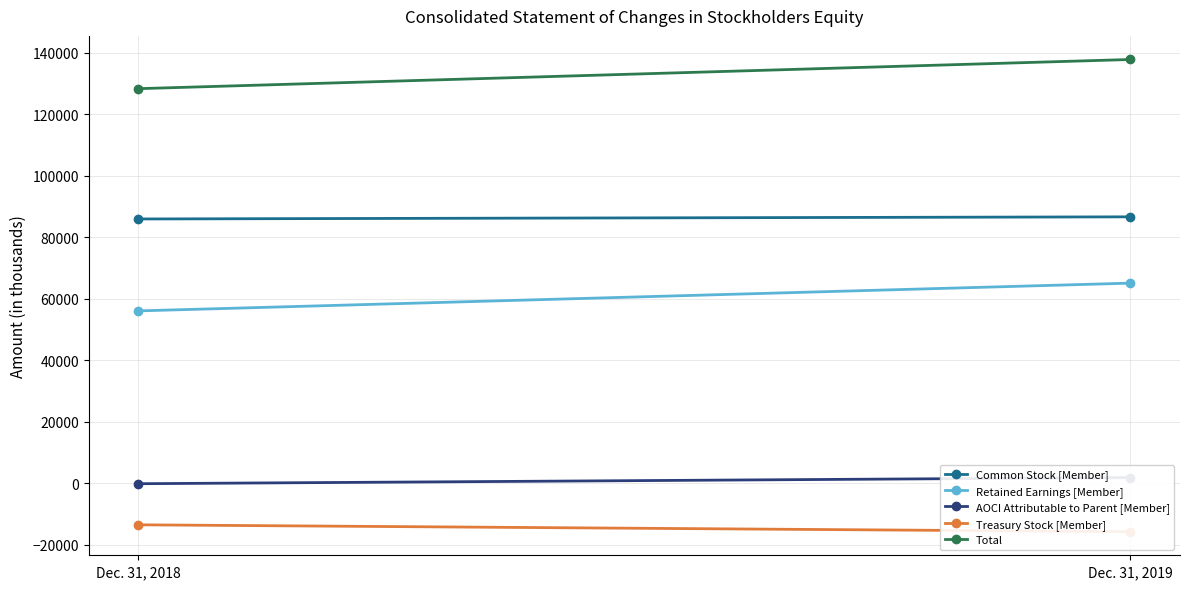

Where is Total nearest to the value 133032?

Dec. 31, 2018